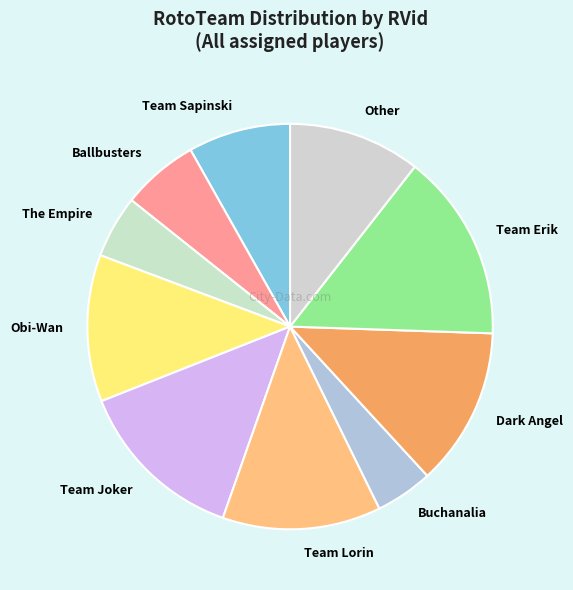

Is Buchanalia the majority of the pie?

No